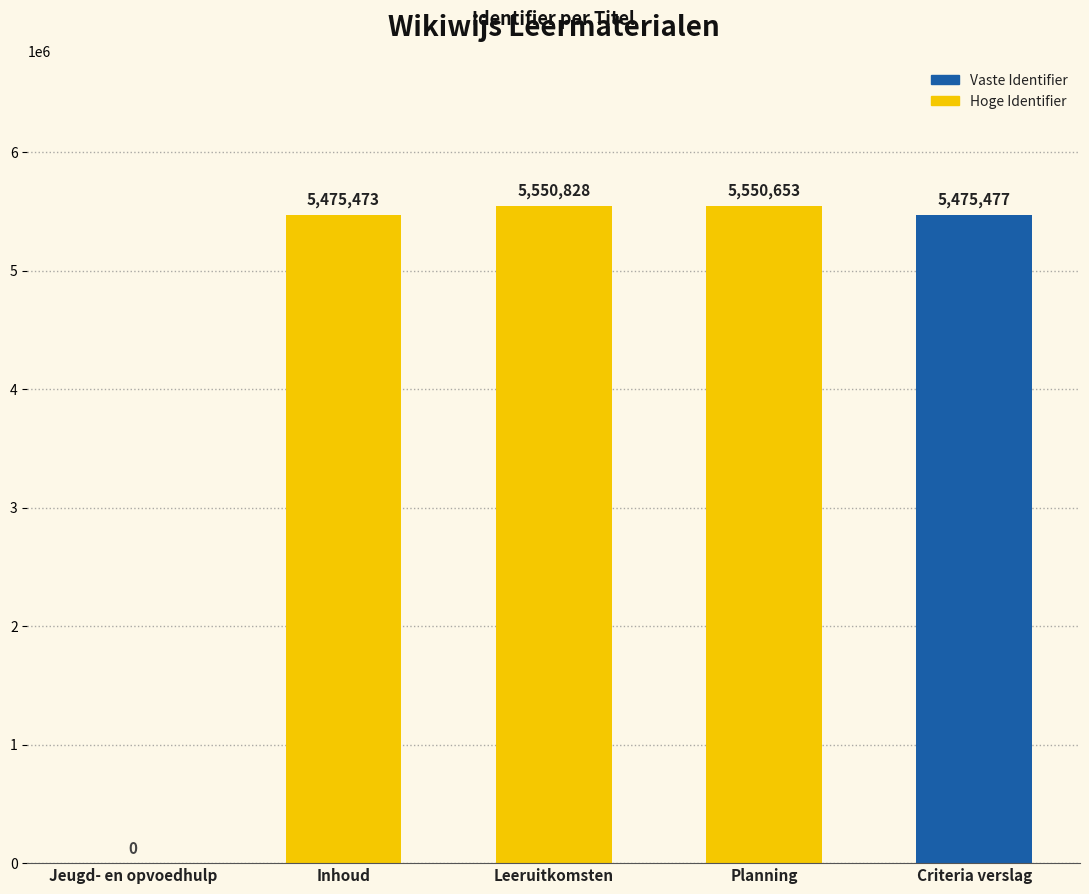

Reading right to left, extract all data points from this chart.

Criteria verslag=5475477	Planning=5550653	Leeruitkomsten=5550828	Inhoud=5475473	Jeugd- en opvoedhulp=0